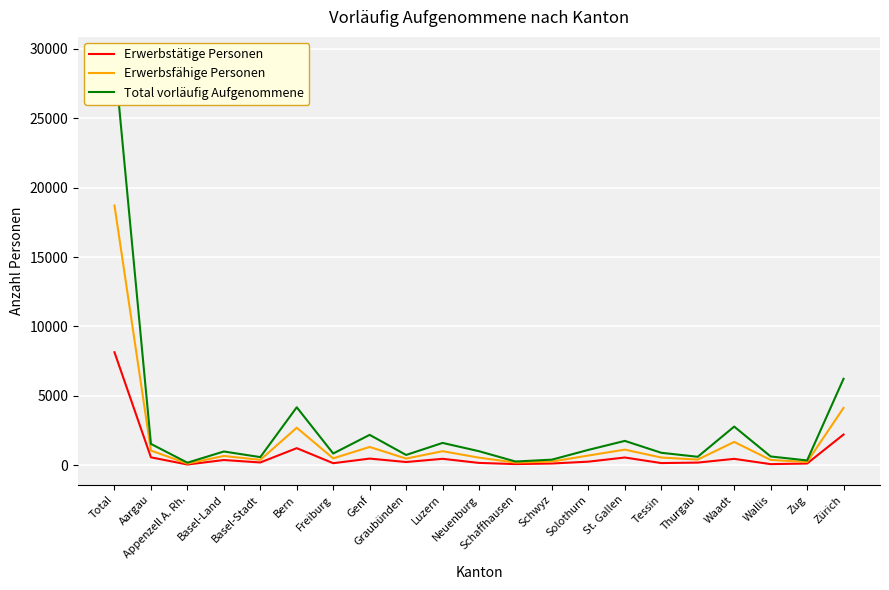

What is the maximum value for Erwerbstätige Personen?

8136